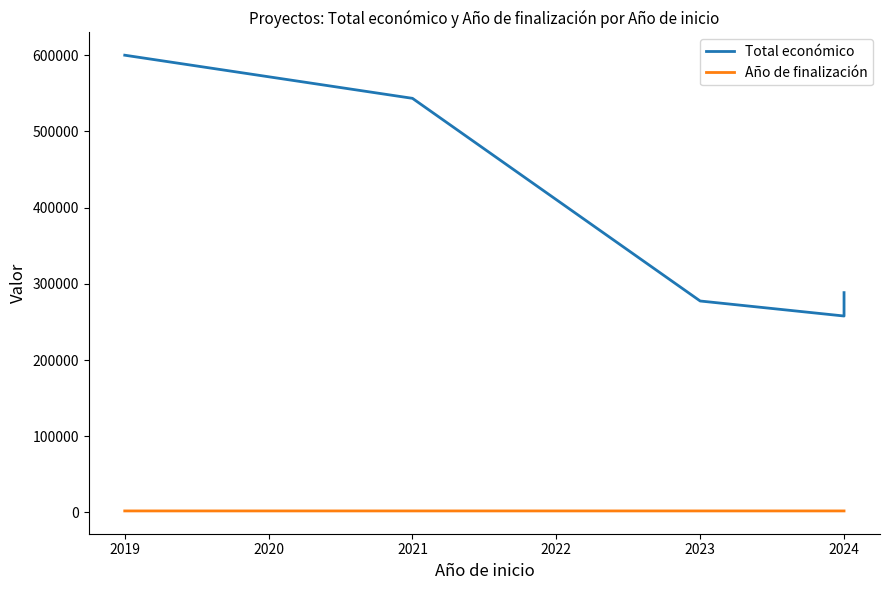

Is this an area chart (filled region under the line)?

No